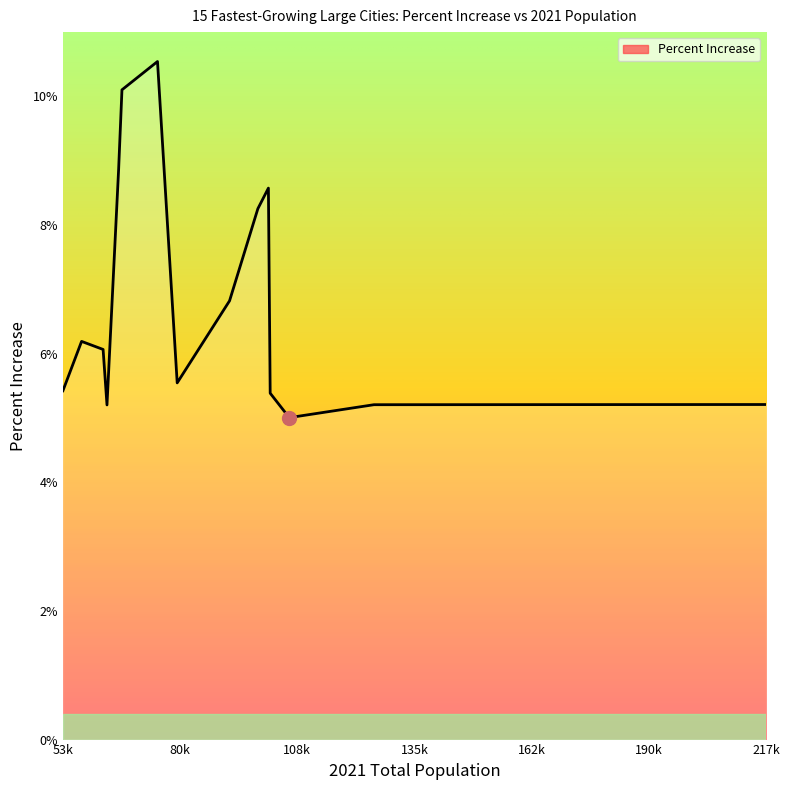

What is the maximum value shown in the chart?

10.5